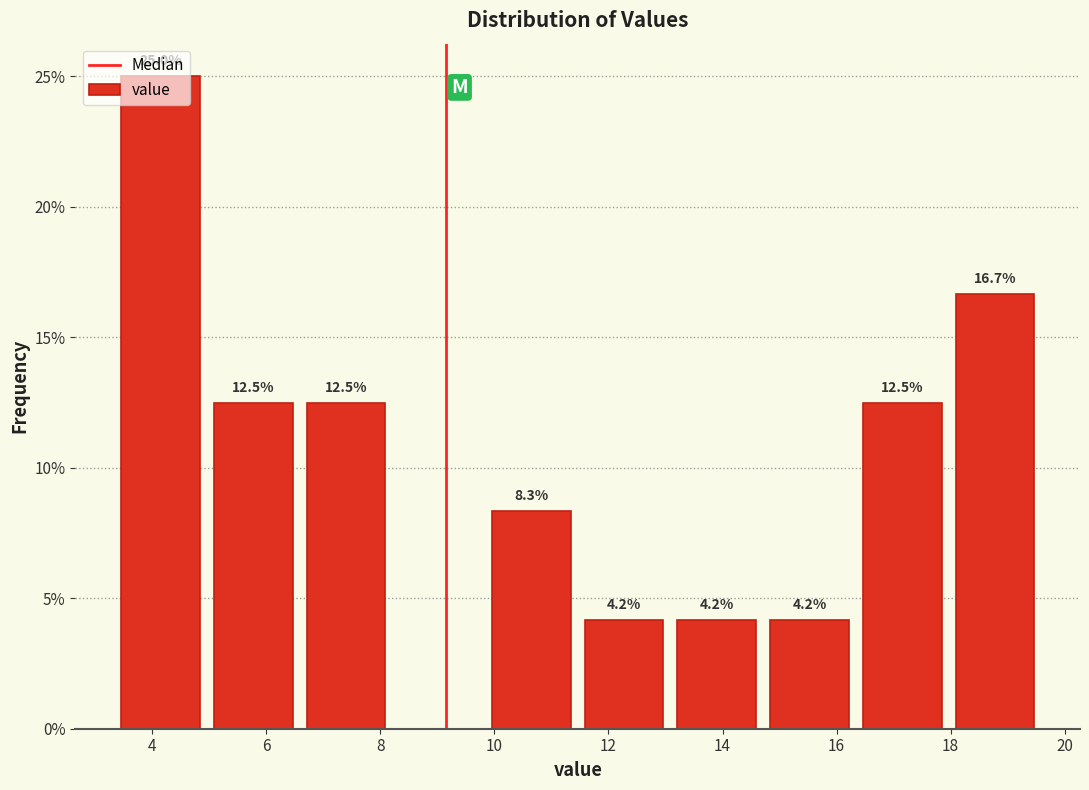

Over which range of the x-axis is the bar tallest?

3.4 to 5.0